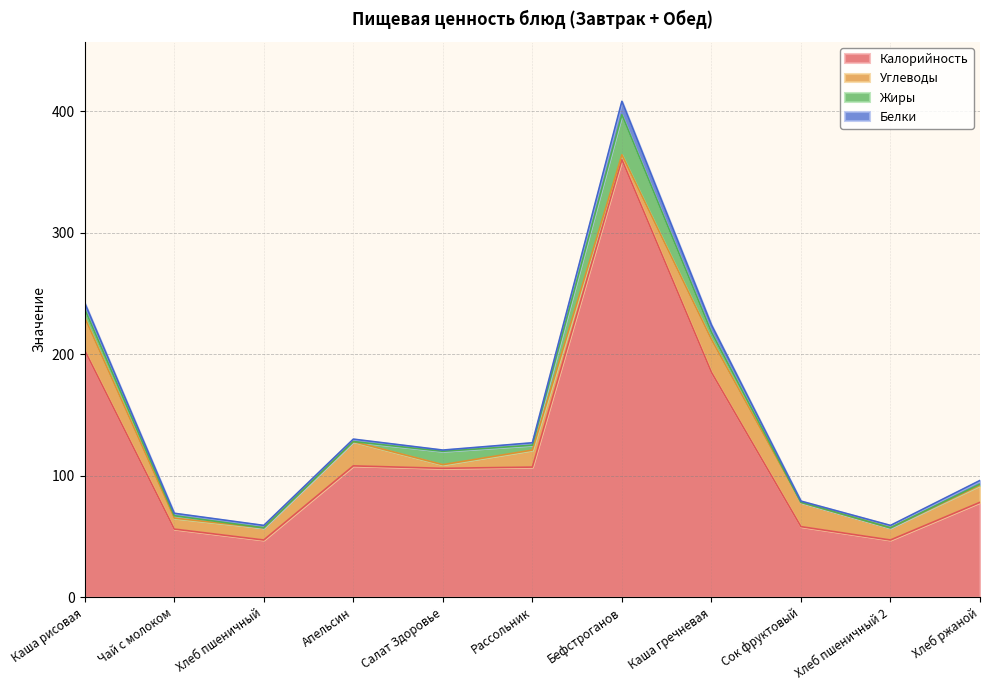

What are all the series names shown in the legend?

Калорийность, Углеводы, Жиры, Белки